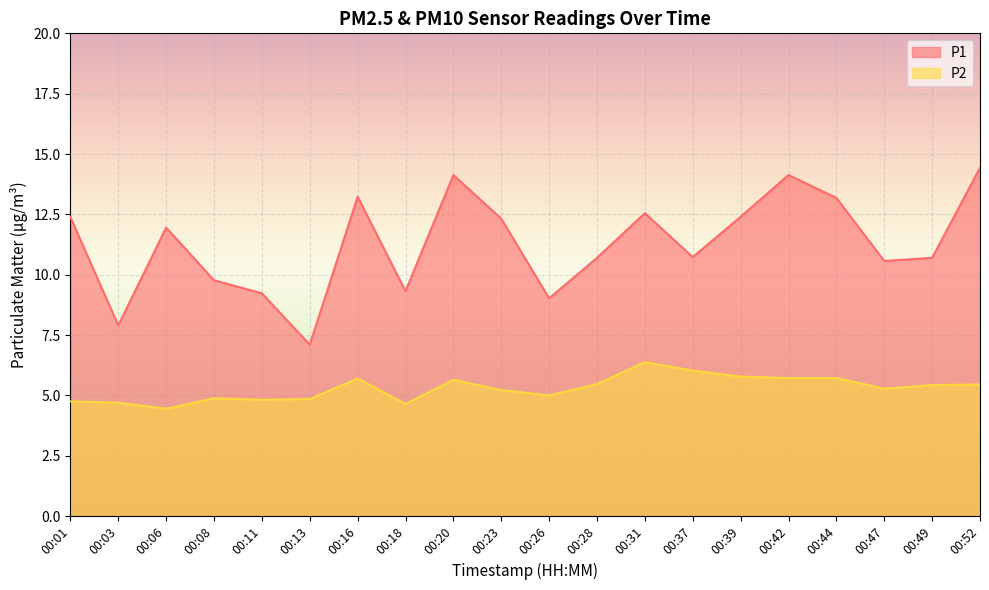

What is the greatest value displayed?

14.4